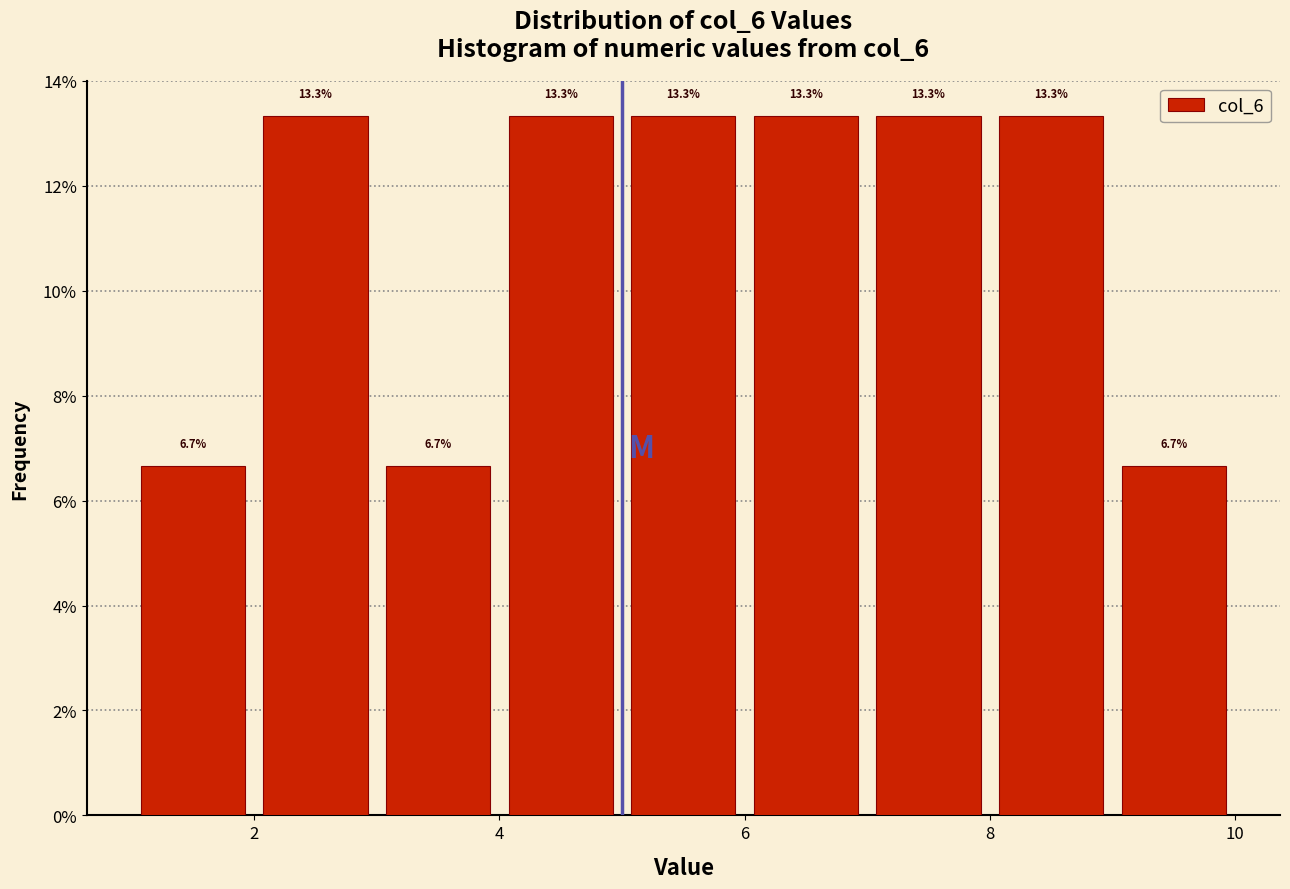

How tall is the bar that spans 8 to 9 on the x-axis?

13.3